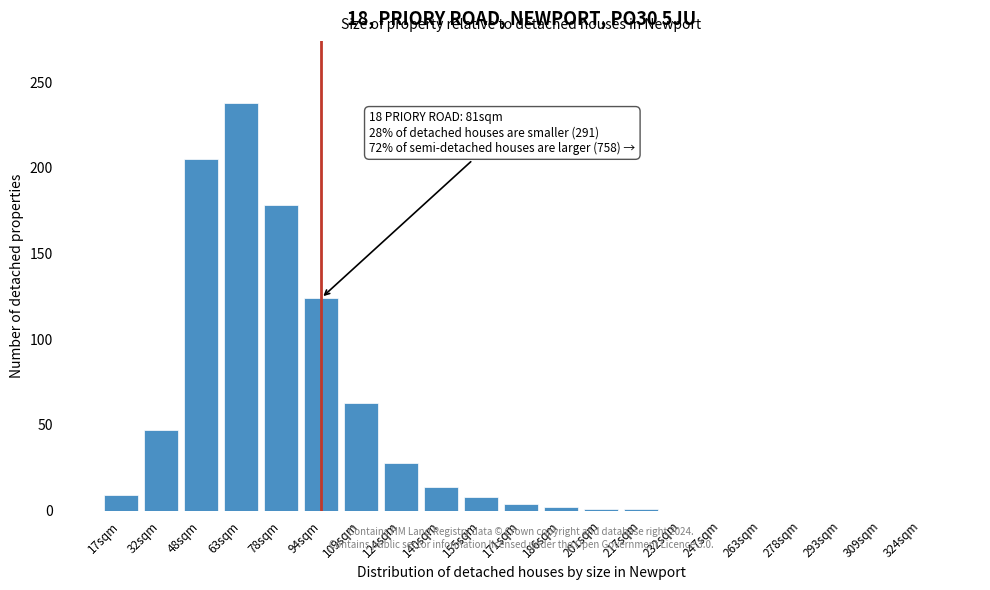

What is the sum of all values?

922